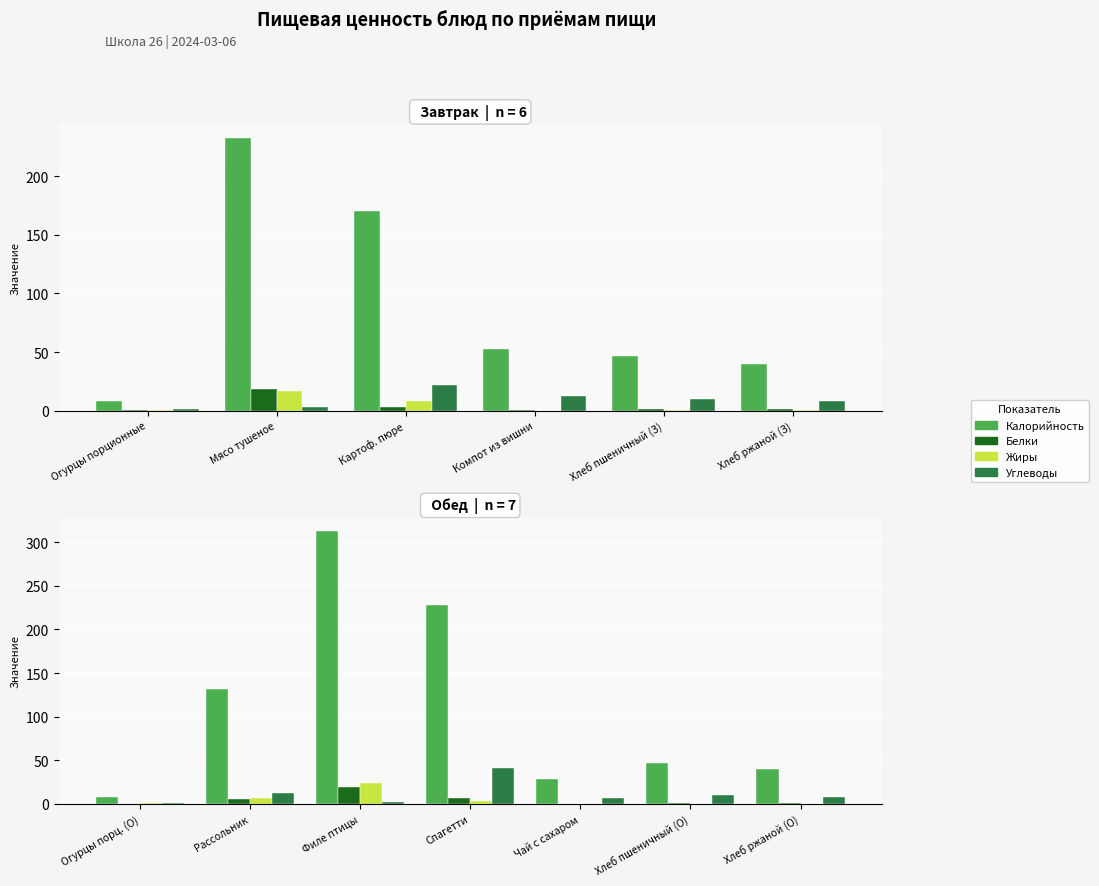

How many distinct data groups are displayed?

4